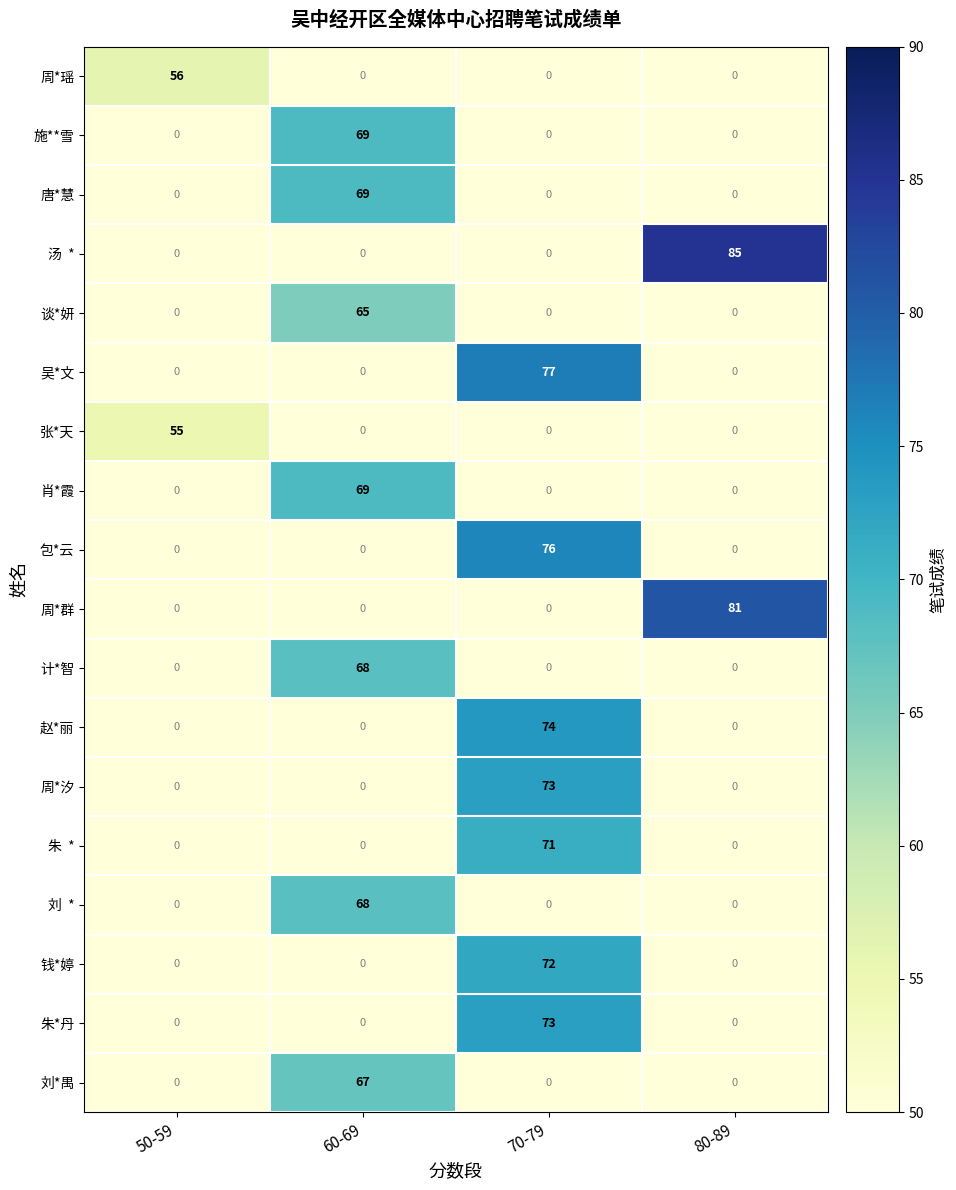

Which category has the highest value across all series?

80-89